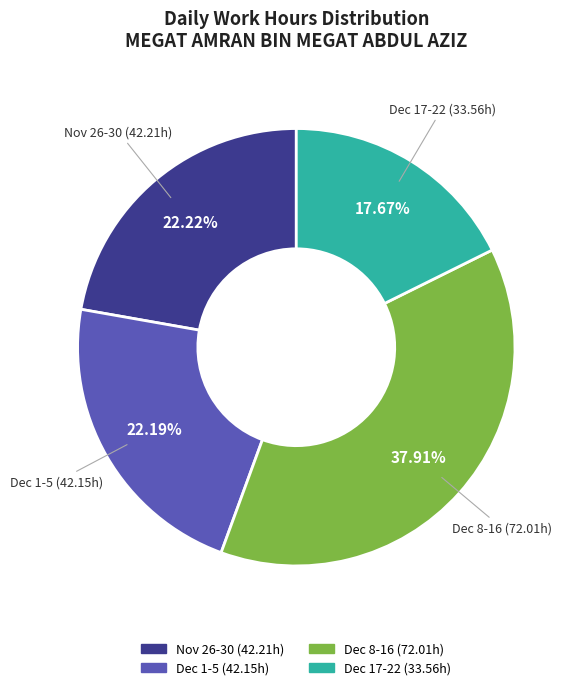

How many slices are in this pie chart?

4